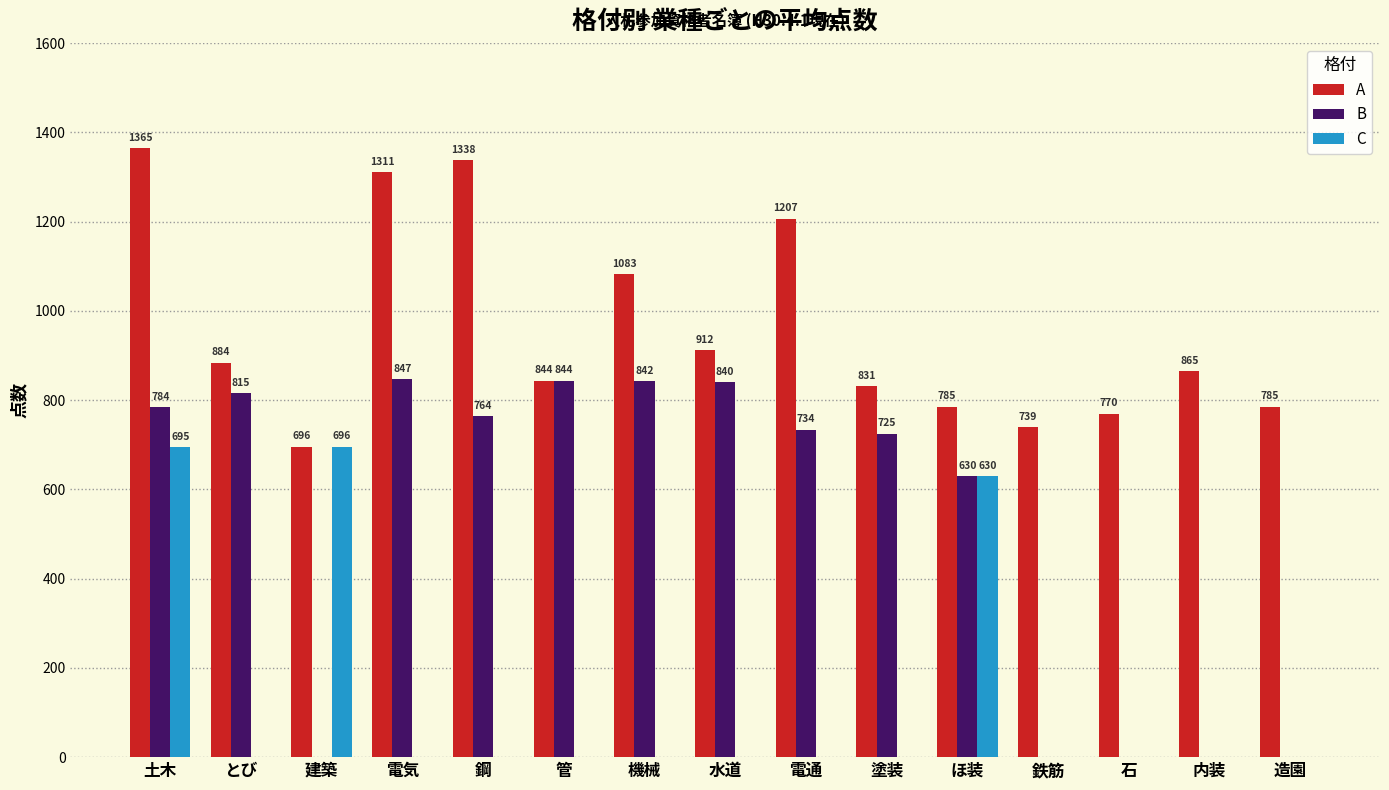

Which series has the widest spread of values?

B